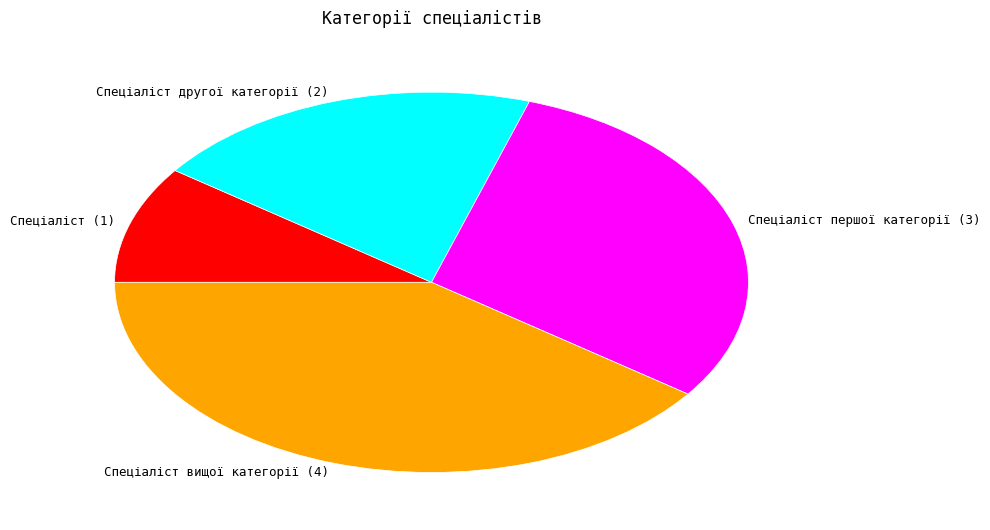

Combined, do Спеціаліст першої категорії (3) and Спеціаліст (1) account for over 50%?

No